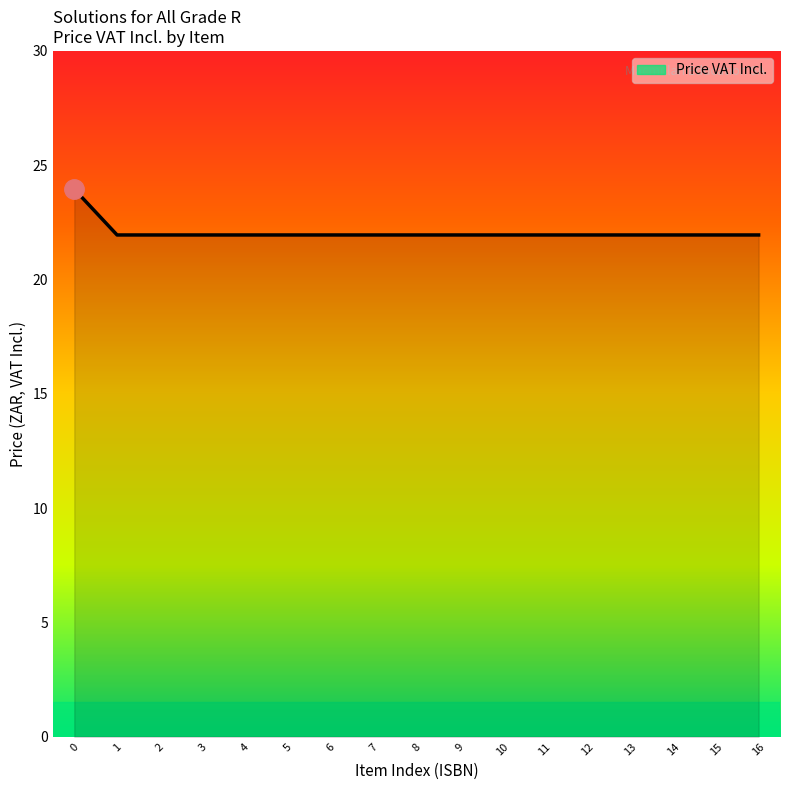

True or false: the data shows 9.7 at 14.

False